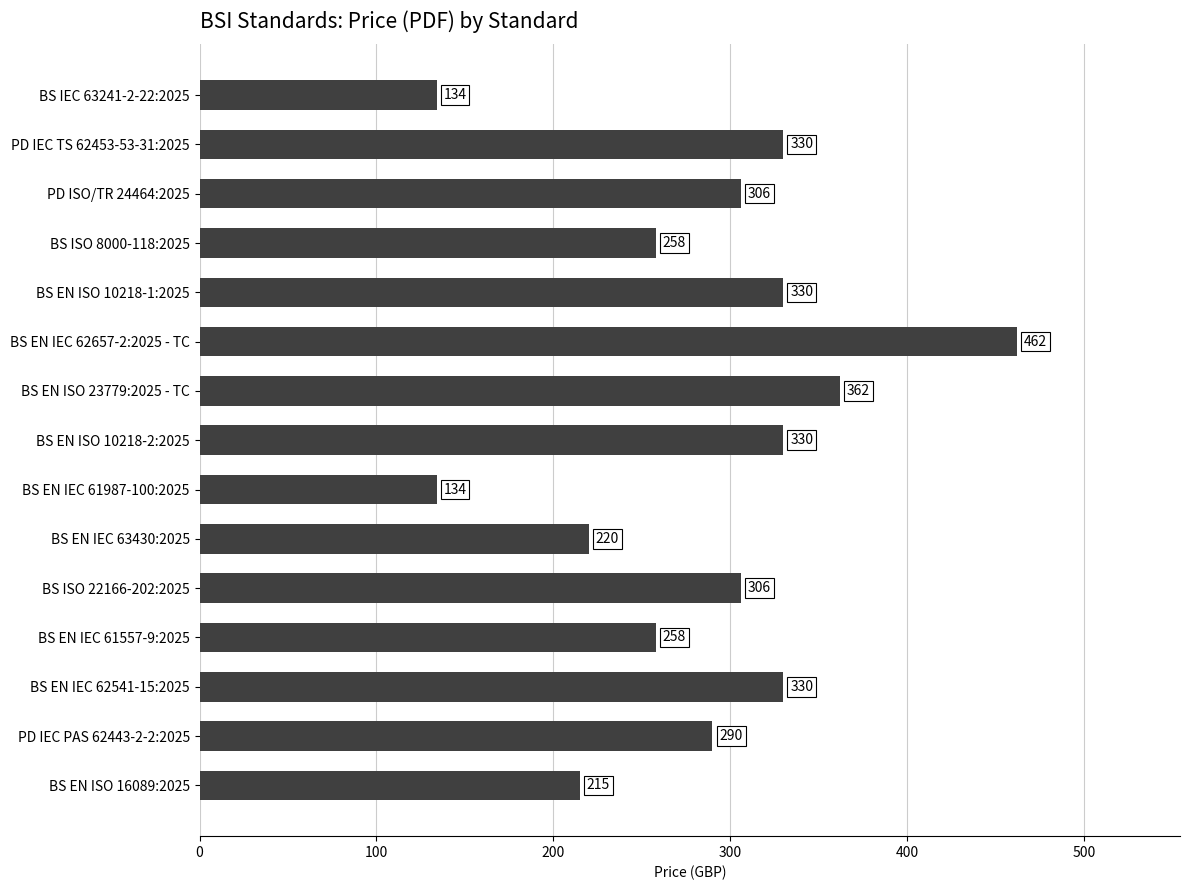

The chart shows a value of 149 at BS EN IEC 63430:2025. True or false?

False